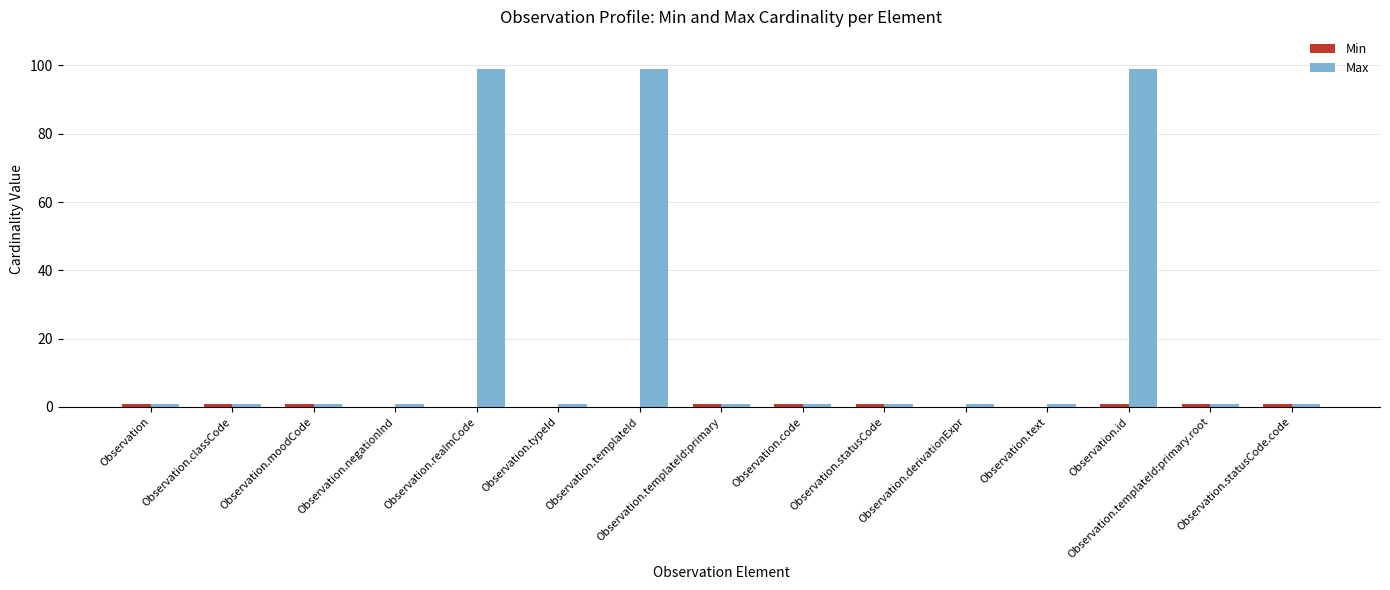

Is it true that Max equals 99 at Observation.realmCode?

True